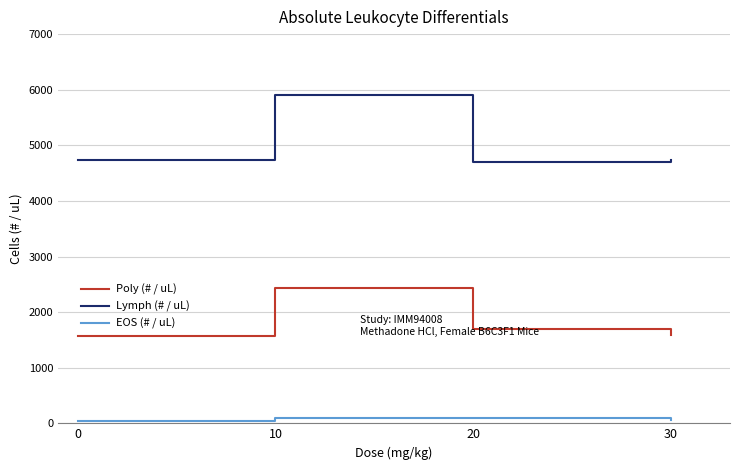

What is the difference between the maximum and minimum values in the EOS (# / uL) series?

61.8